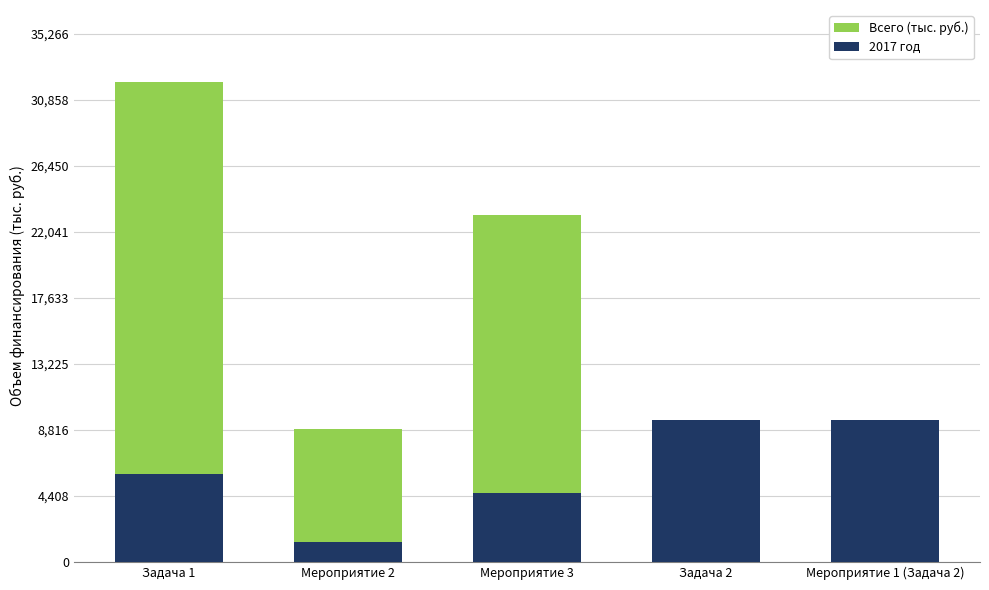

What is the difference between the maximum and minimum values in the Всего (тыс. руб.) series?

23198